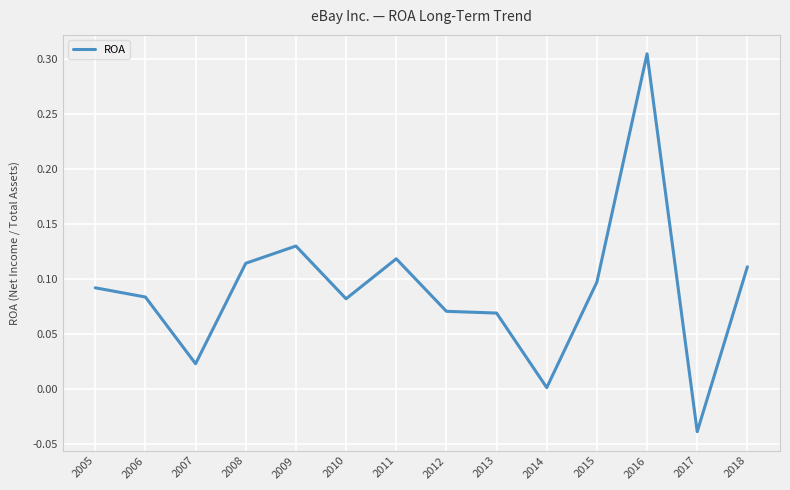

The chart shows a value of 0.4 at 2016. True or false?

False